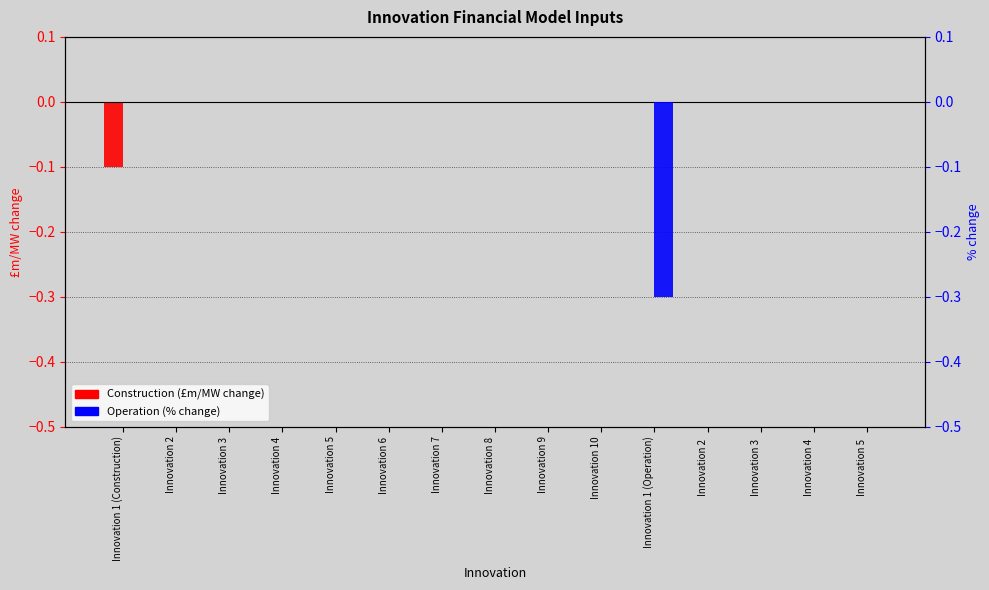

Which series has the largest total across all categories?

Construction (£m/MW change)